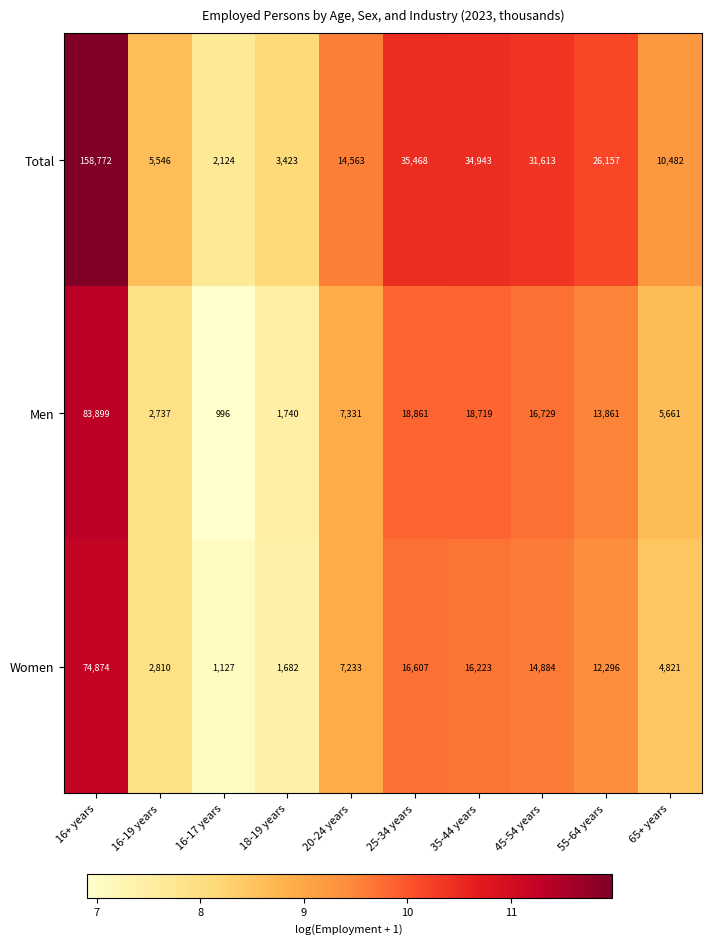

What is the smallest value displayed?

996